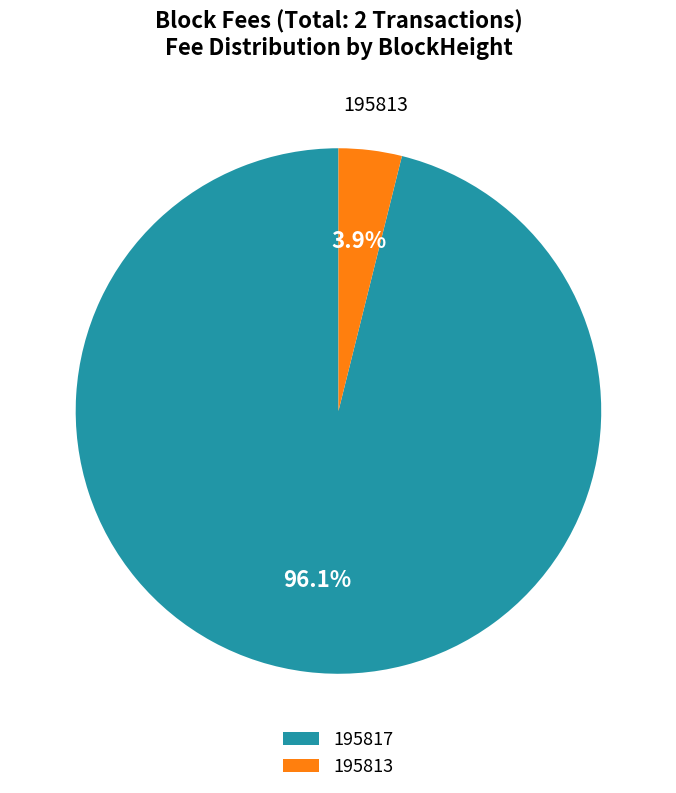

Count the number of slices in the pie.

2